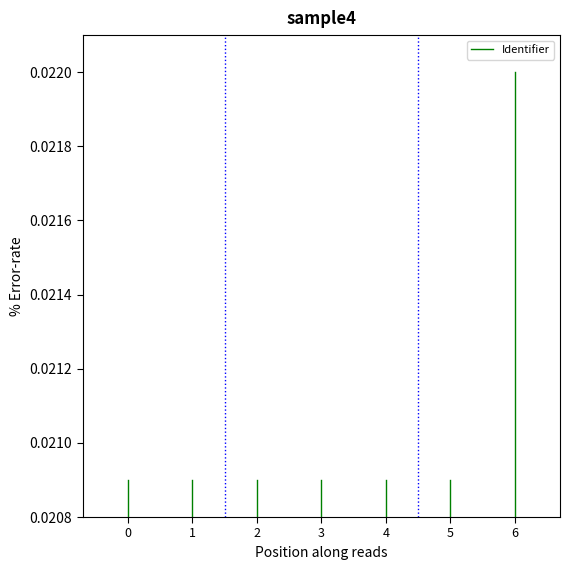

Between 0 and 1, which is larger?

1